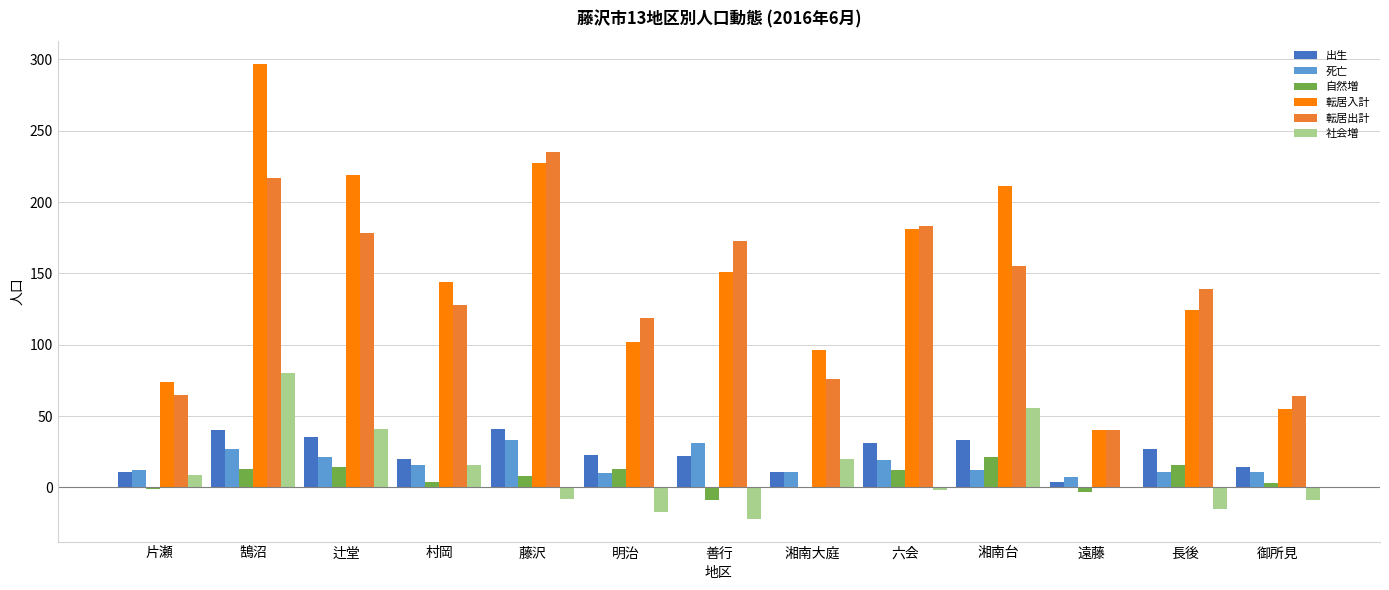

True or false: 出生 has a value of 41 at 藤沢.

True